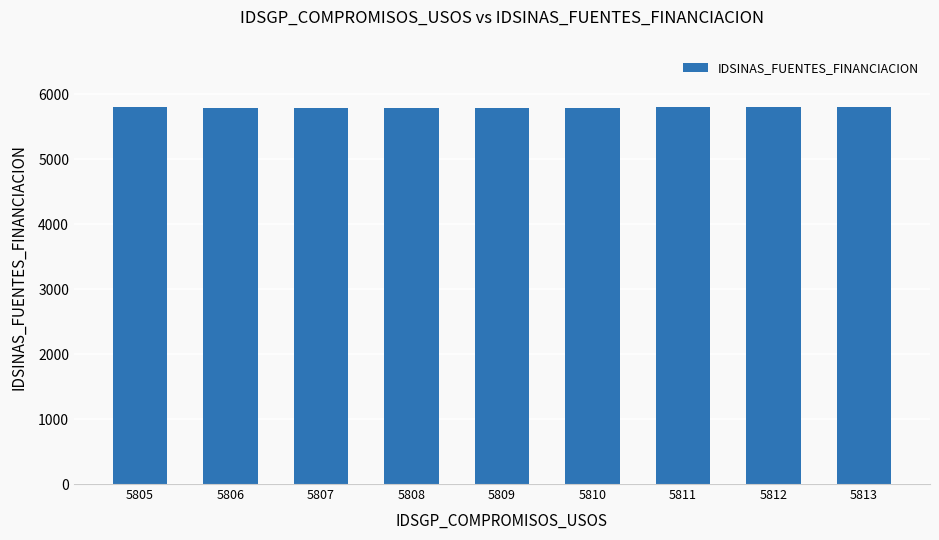

The value at 5807 is 8725. True or false?

False